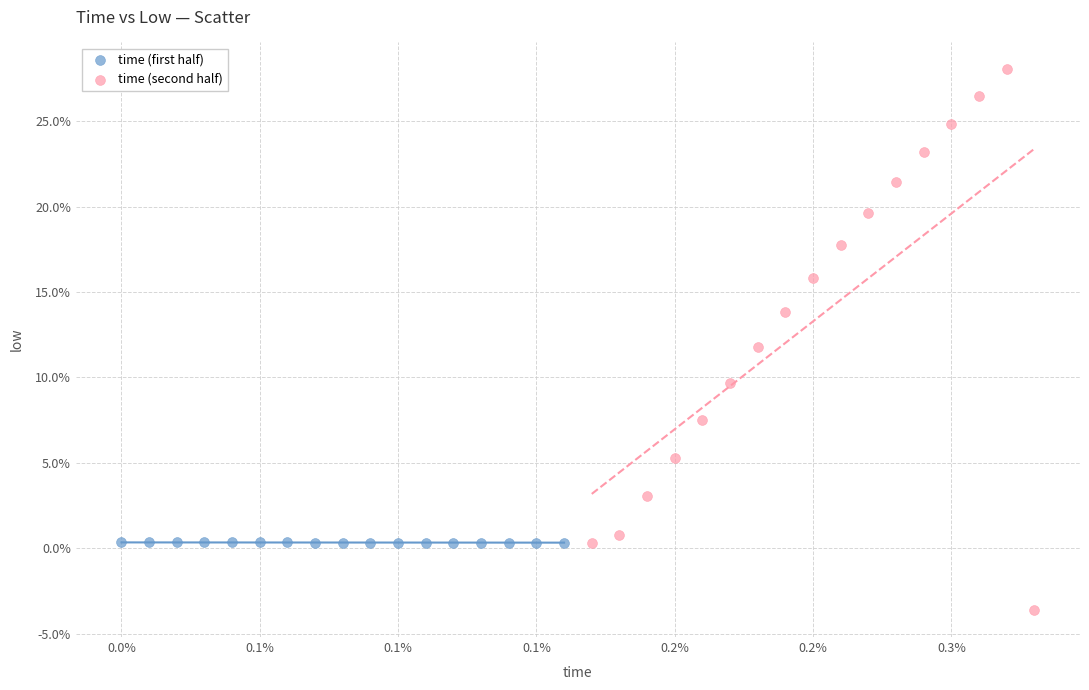

What are all the series names shown in the legend?

time (first half), time (second half)